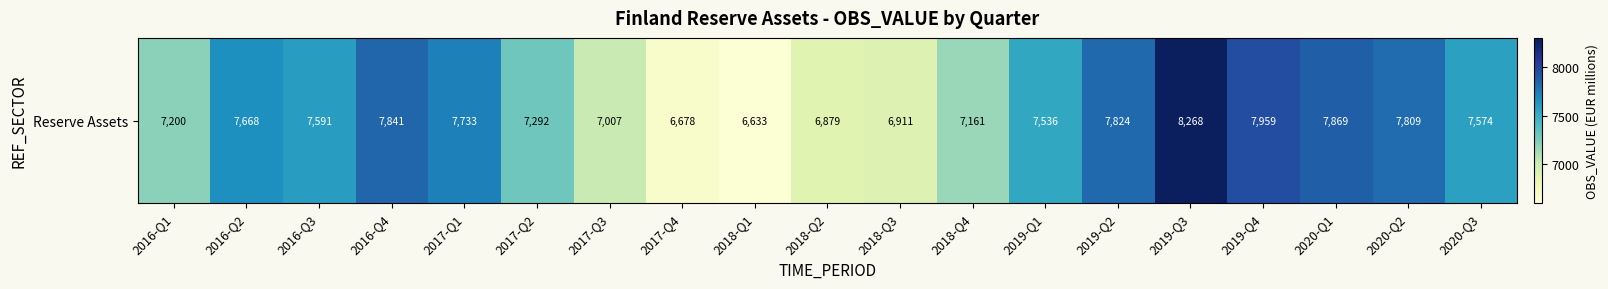

How many distinct data groups are displayed?

1